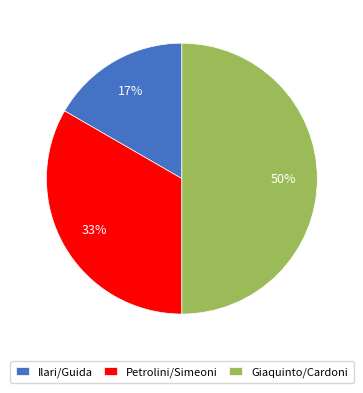

What percentage is the Ilari/Guida slice, to the nearest percent?

17%